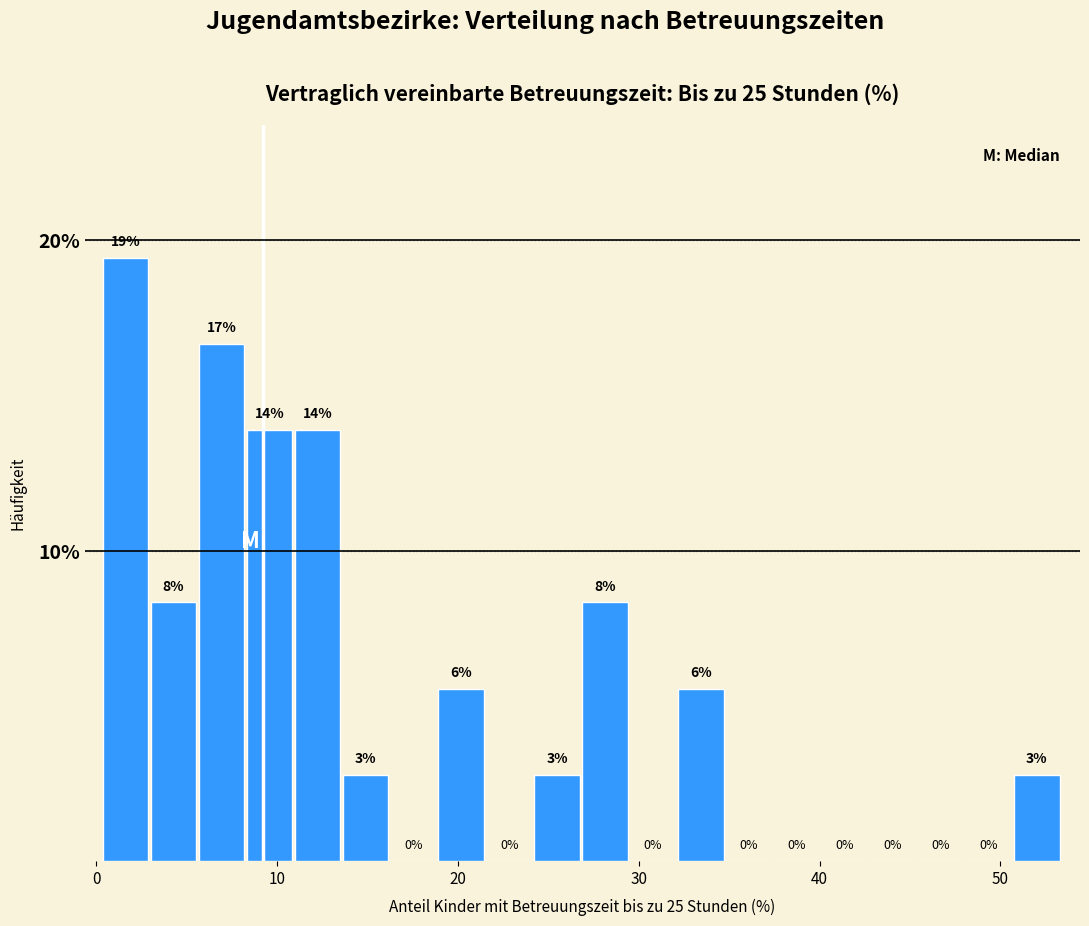

Around what value on the x-axis is the tallest bar? Give the approximate position of its centre, as read against the axis.

2